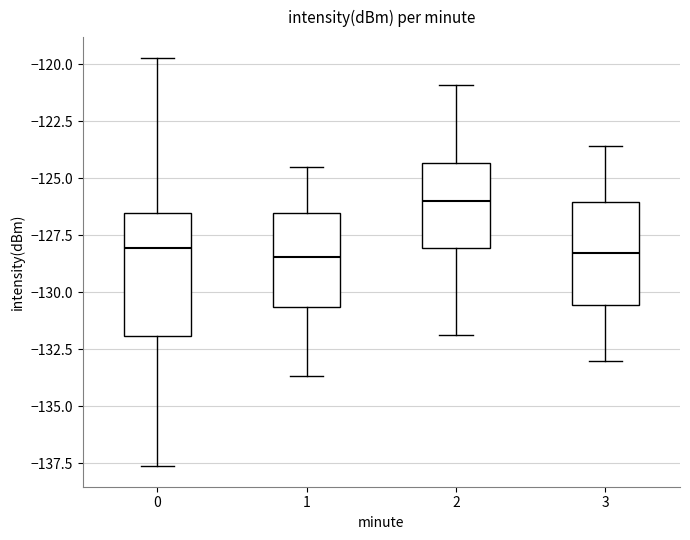

Reading left to right, read every box against the y-axis: the position of its median line, the range the box covers, and the ends of its whiskers. The values are not printed on the chart, so give them approximately, as read against the axis.

0: median -128.0, box -132.0 to -126.5, whiskers -137.5 to -119.5
1: median -128.5, box -130.5 to -126.5, whiskers -133.5 to -124.5
2: median -126.0, box -128.0 to -124.5, whiskers -132.0 to -121.0
3: median -128.5, box -130.5 to -126.0, whiskers -133.0 to -123.5